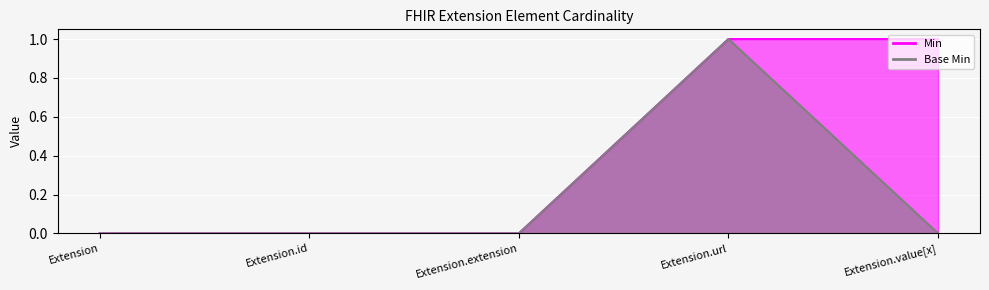

What is the label of the 5th point from the right?

Extension